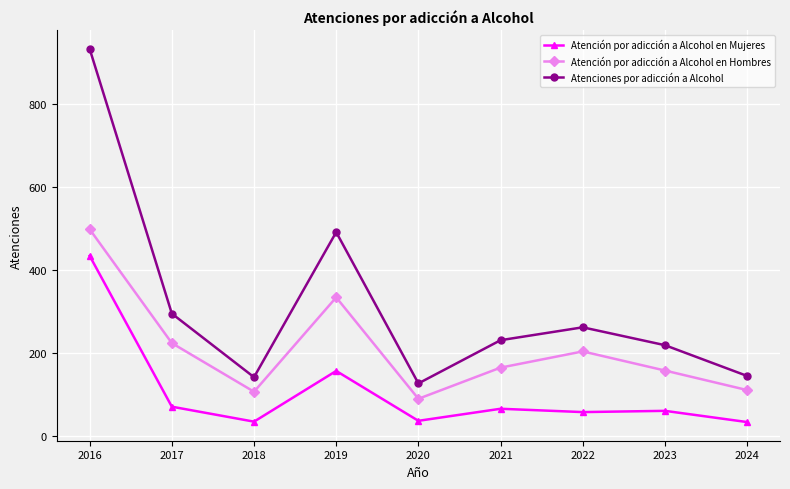

What is the difference between the second highest and second lowest values in the Atenciones por adicción a Alcohol series?

349